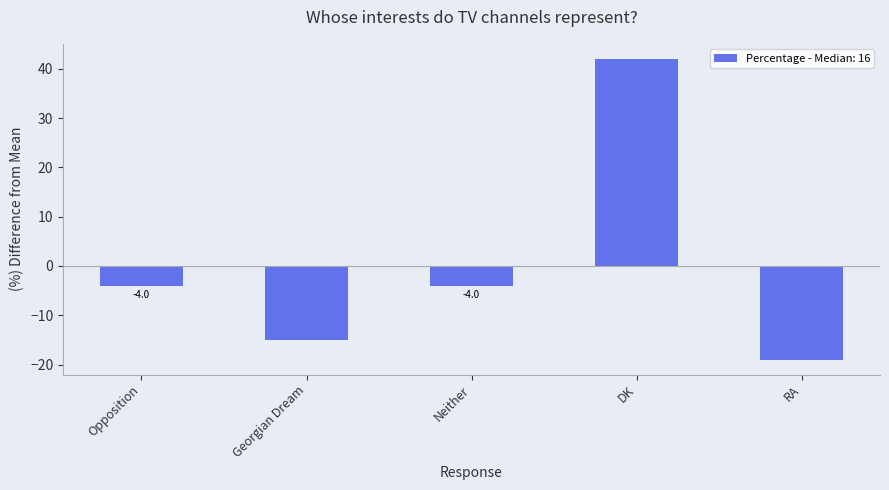

How many bars are there in total?

5